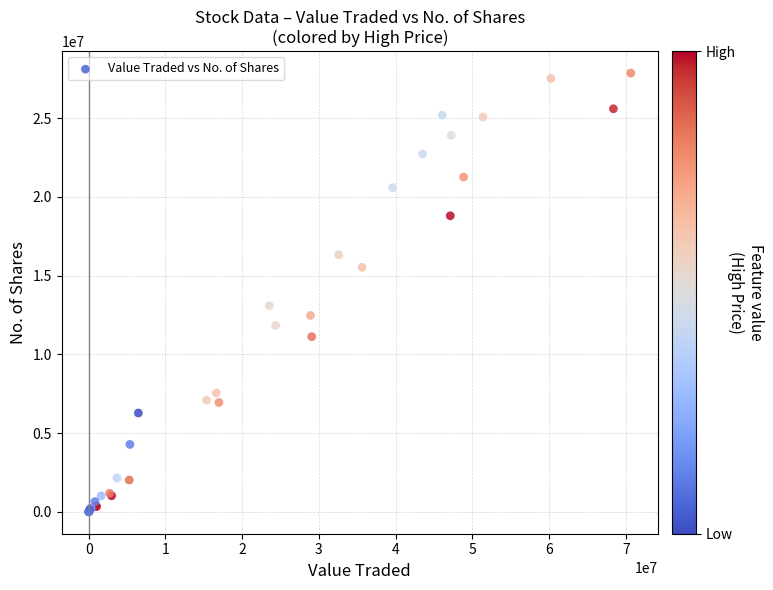

What Y value in the scatter plot is closest to 13933350?

13093749